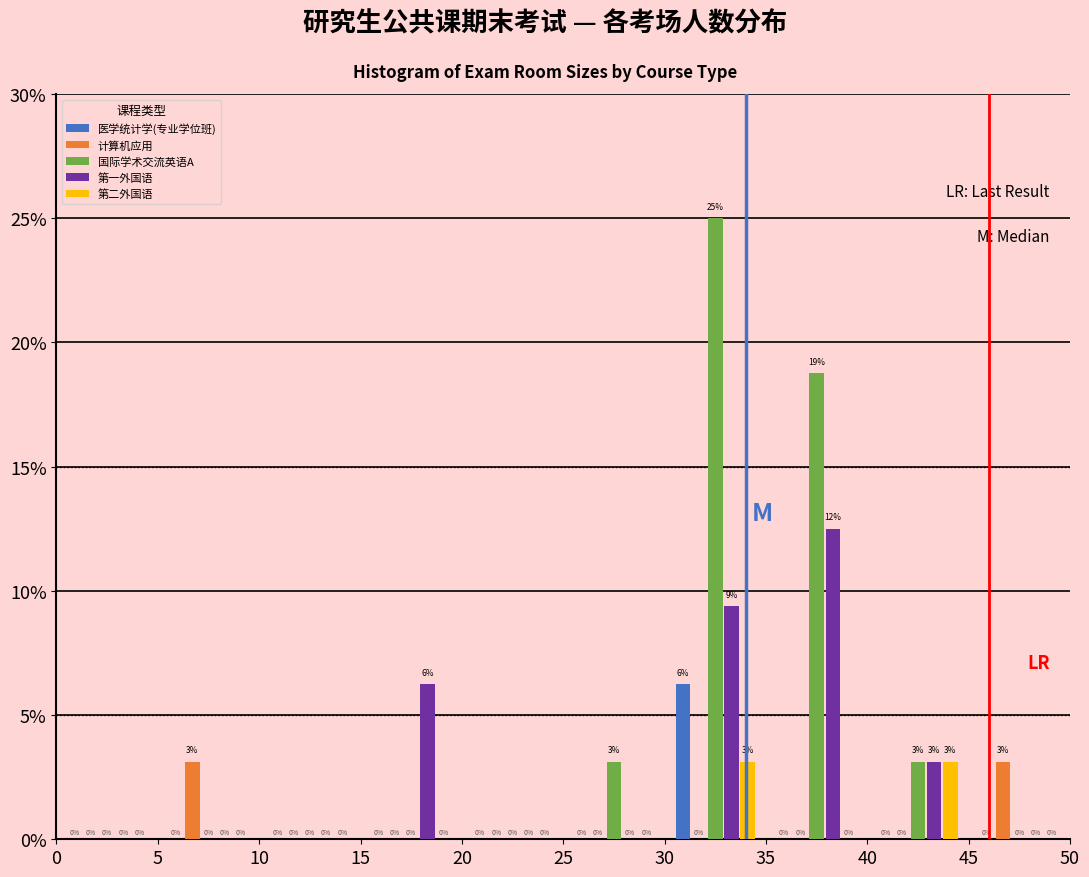

In the 第一外国语 series, which range on the x-axis has the tallest bar?

35 to 40